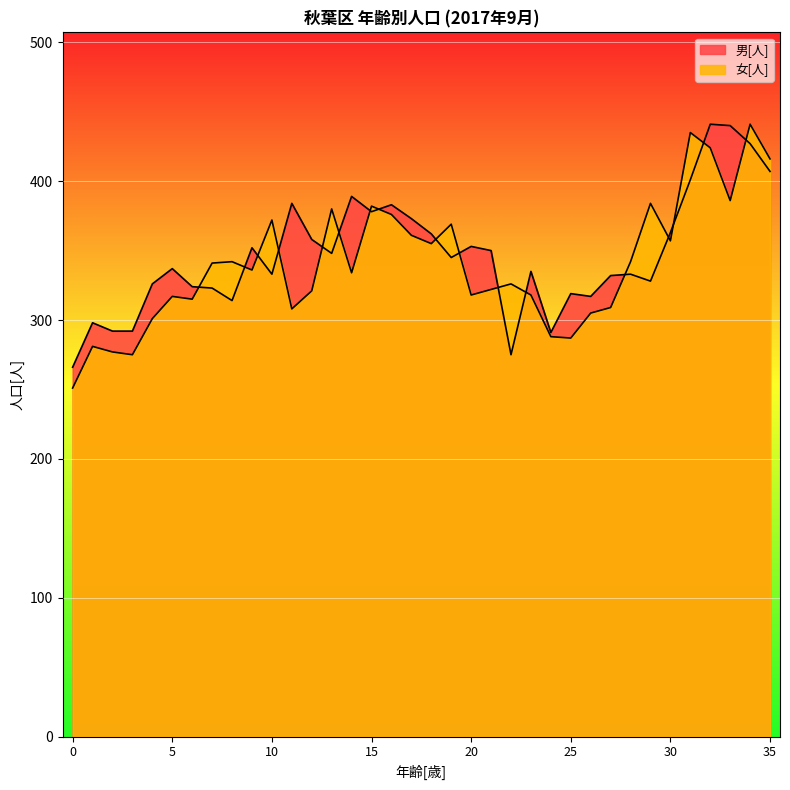

Is it true that 女[人] equals 321 at 12?

True